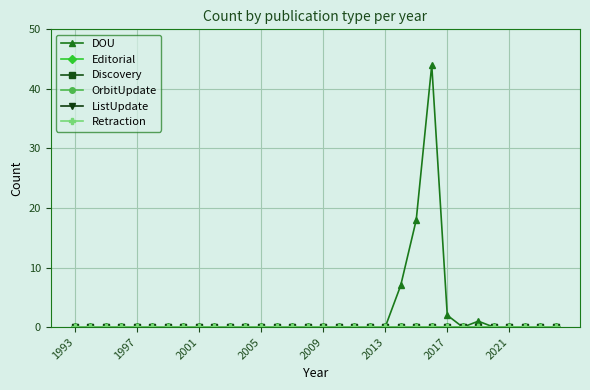

Is this an area chart (filled region under the line)?

No